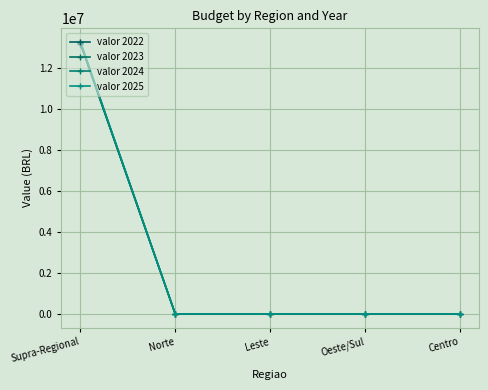

True or false: valor 2024 has more than 1 points higher than both neighbors.

False